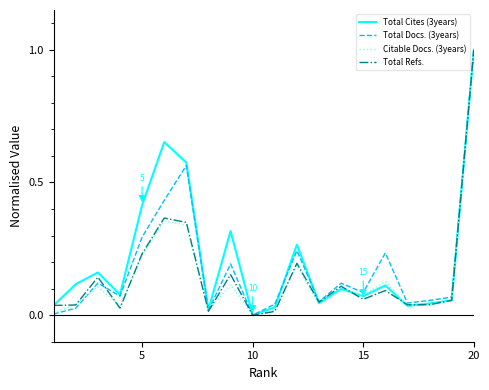

What is the highest value of the Total Cites (3years) series?

1.0